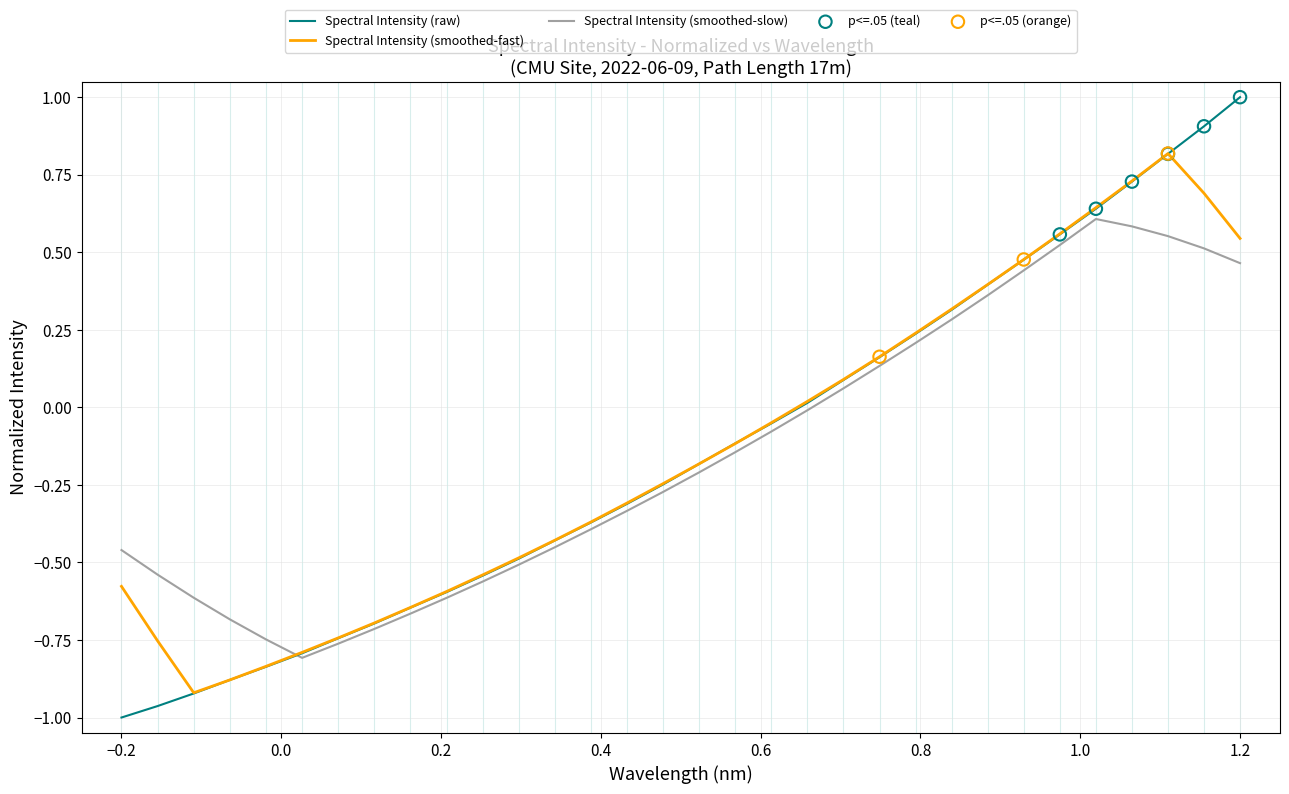

Which series has the largest range (max minus min)?

Spectral Intensity (raw)